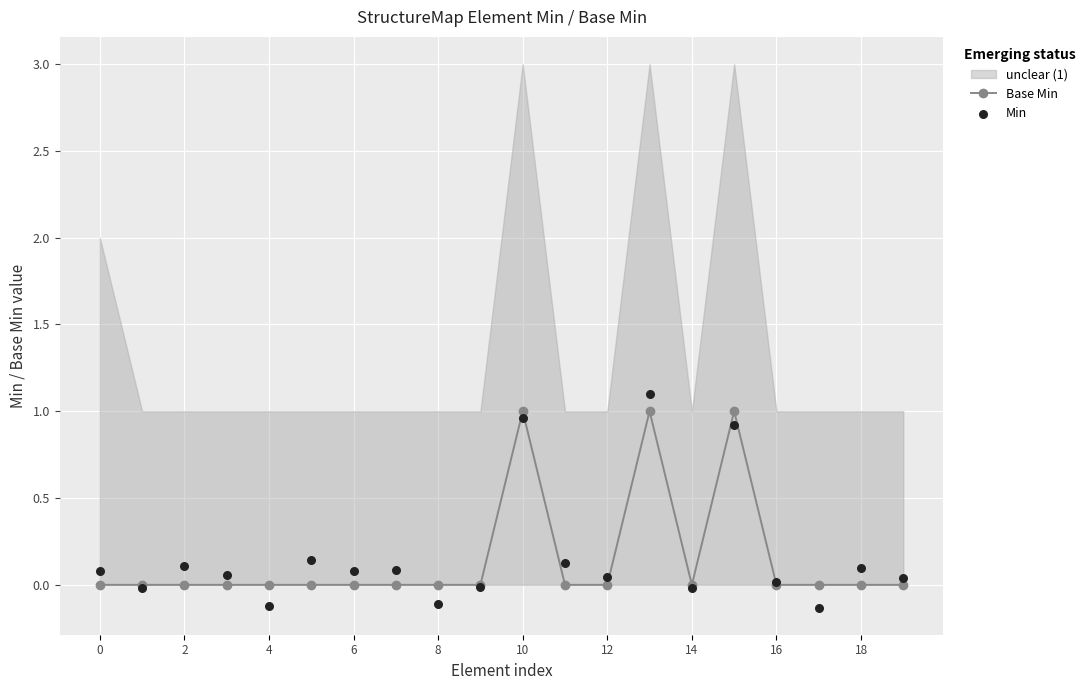

The Base Min series shows -1 at 14. True or false?

False